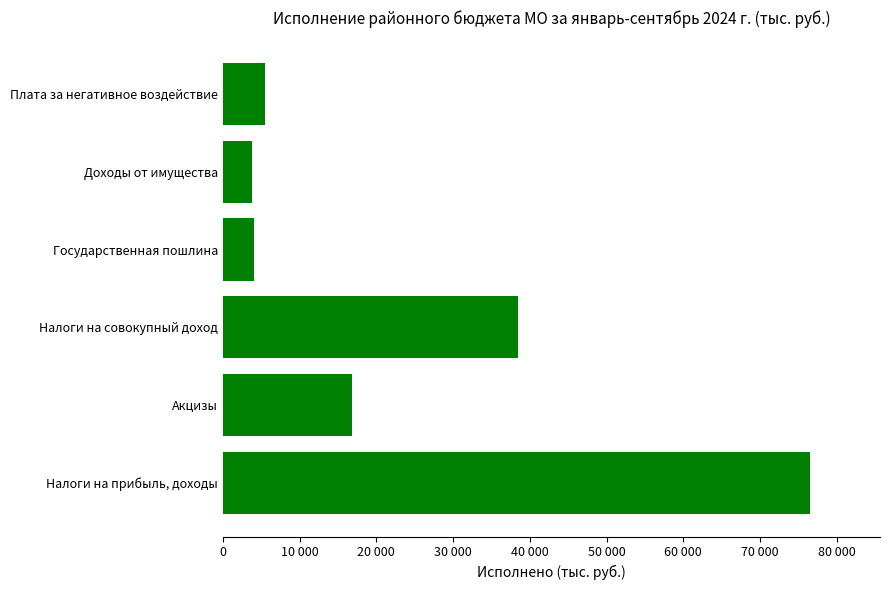

List the labels in order of value, smallest first.

Доходы от имущества, Государственная пошлина, Плата за негативное воздействие, Акцизы, Налоги на совокупный доход, Налоги на прибыль, доходы